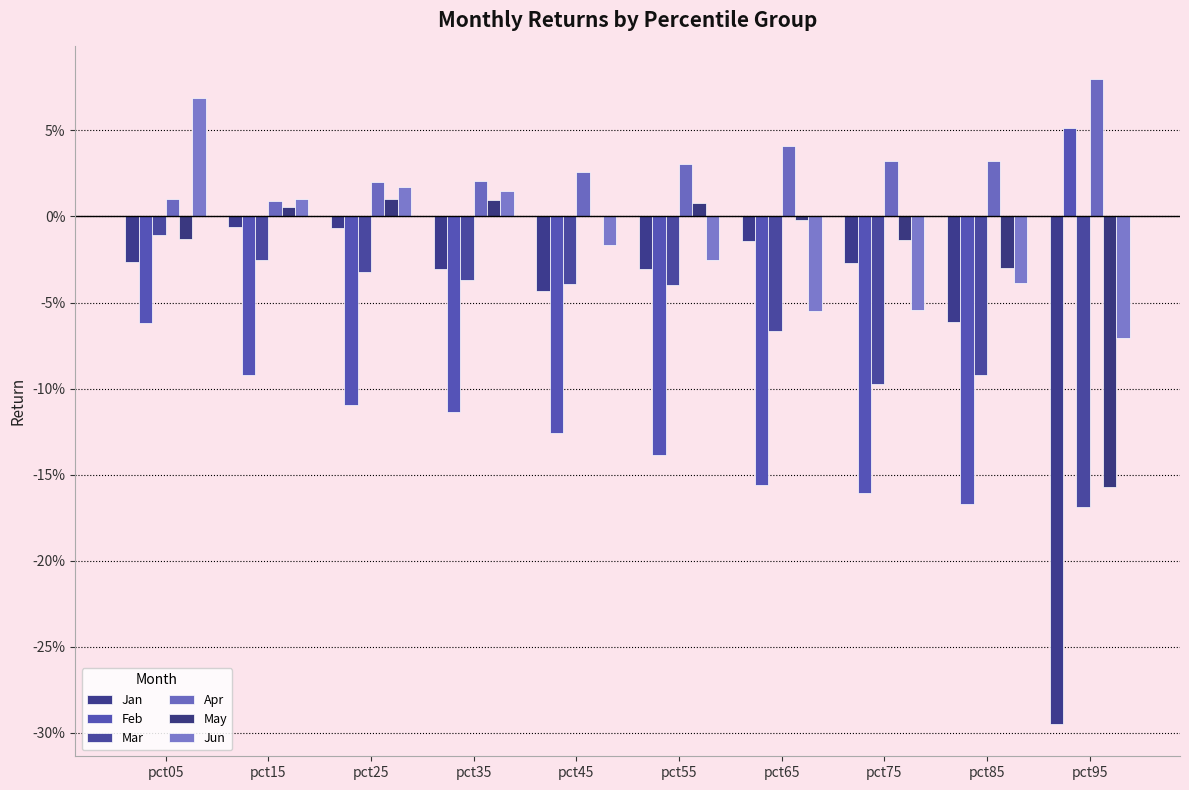

Does the chart contain stacked bars?

No